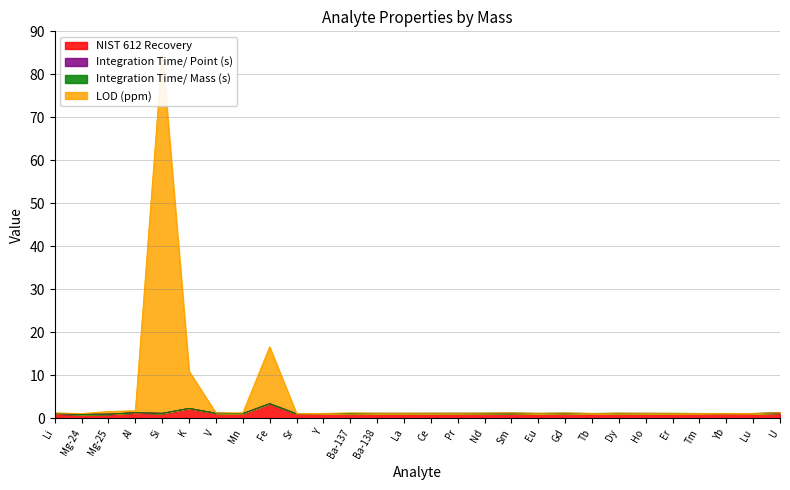

Is it true that NIST 612 Recovery equals 0.2 at Dy?

False